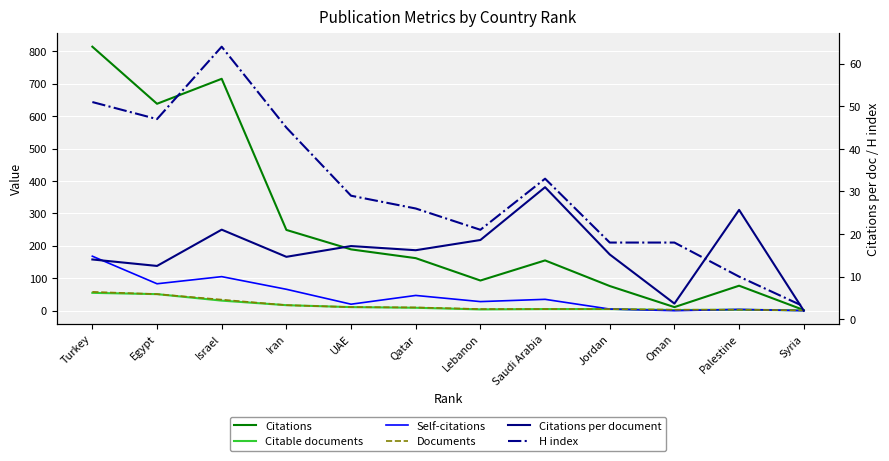

Reading left to right, extract all data points from this chart.

Citations: 814.0	638.0	715.0	249.0	189.0	162.0	93.0	155.0	76.0	11.0	77.0	2.0
Citable documents: 55.0	51.0	31.0	17.0	11.0	9.0	4.0	5.0	5.0	2.0	3.0	1.0
Self-citations: 168.0	83.0	105.0	66.0	20.0	47.0	28.0	35.0	5.0	0.0	4.0	0.0
Documents: 58.0	51.0	34.0	17.0	11.0	10.0	5.0	5.0	5.0	3.0	3.0	1.0
Citations per document: 14.0	12.5	21.0	14.7	17.2	16.2	18.6	31.0	15.2	3.7	25.7	2.0
H index: 51.0	47.0	64.0	45.0	29.0	26.0	21.0	33.0	18.0	18.0	10.0	3.0